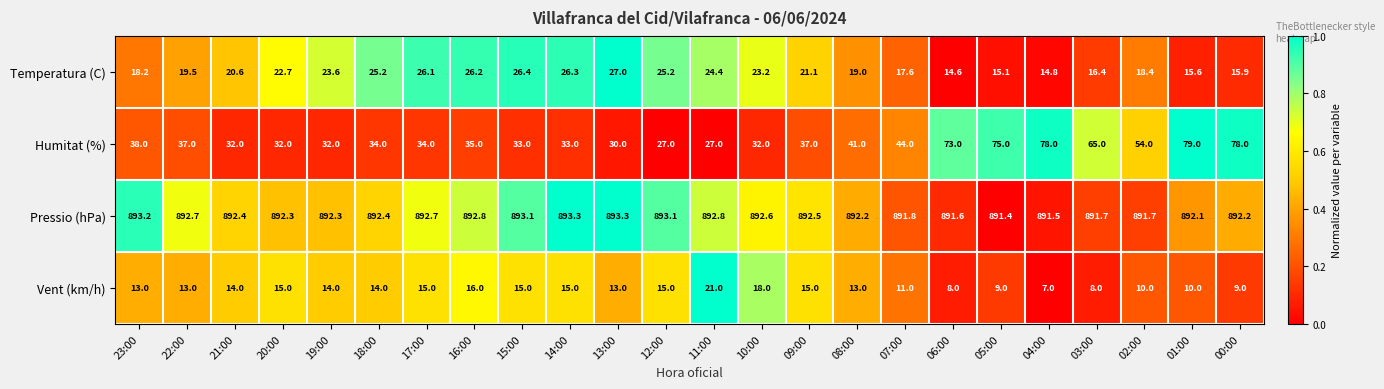

Rank the series by their maximum value, from lowest to highest.

Vent (km/h), Temperatura (C), Humitat (%), Pressio (hPa)